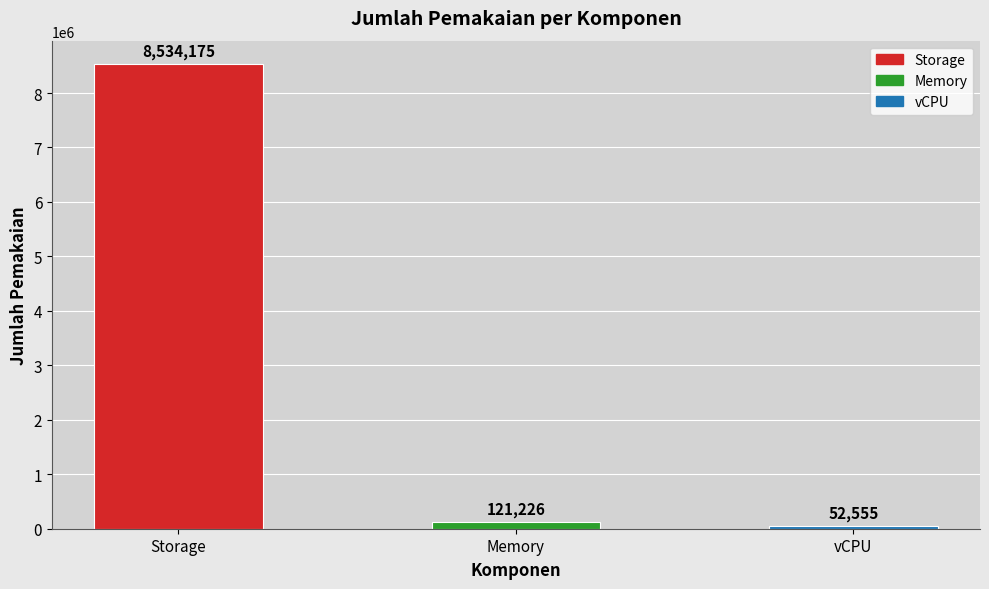

List the labels in order of value, largest first.

Storage, Memory, vCPU